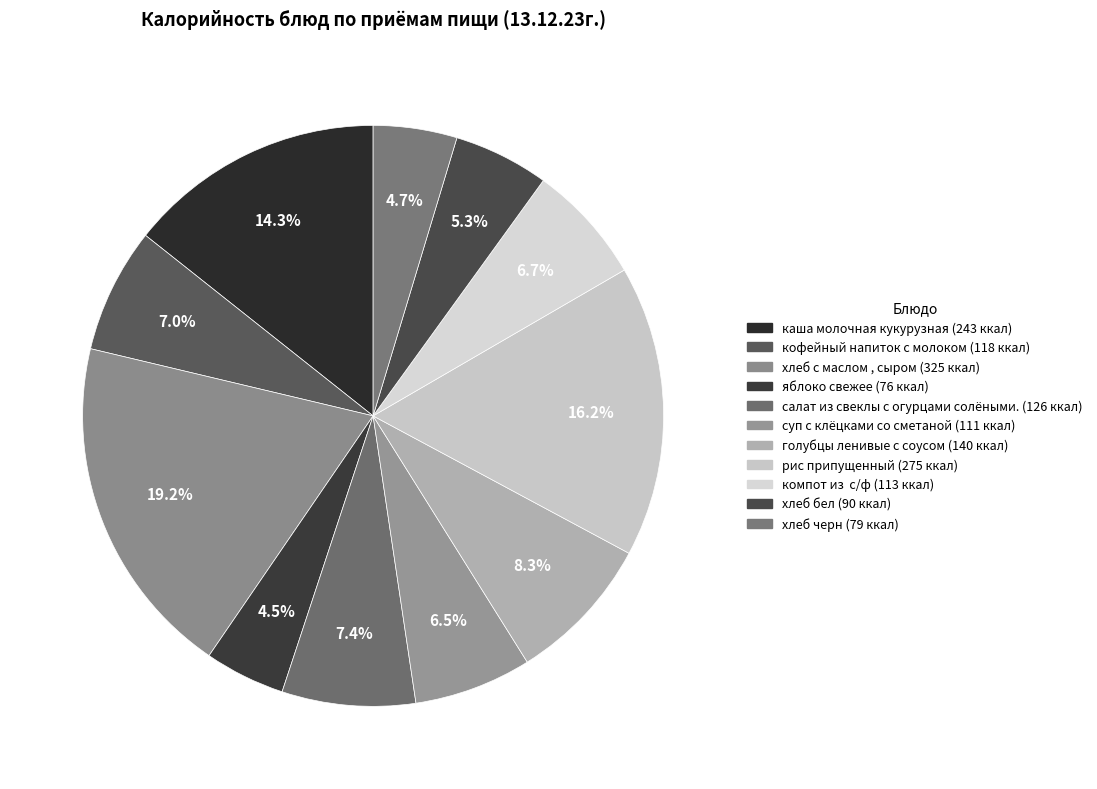

Does рис припущенный account for over 50% of the chart?

No